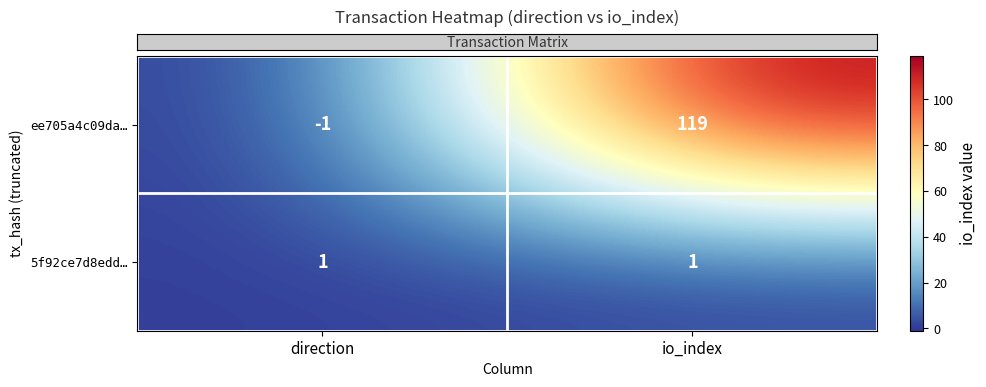

Which series has the largest range (max minus min)?

ee705a4c09da…